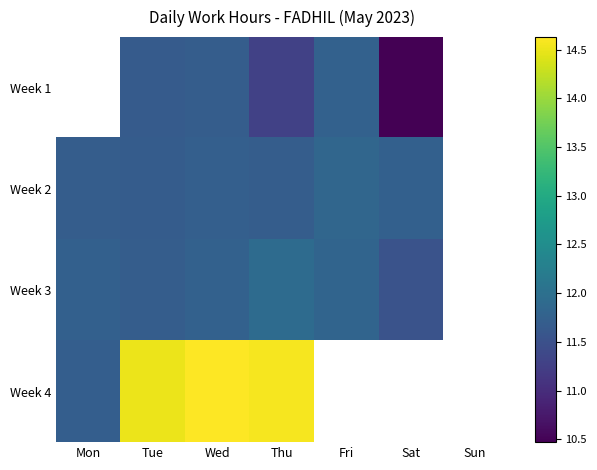

At which label does Week 2 reach its peak?

Fri